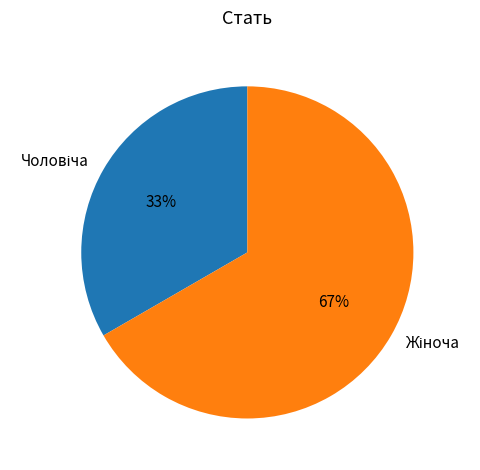

Is there a majority slice in this chart?

Yes